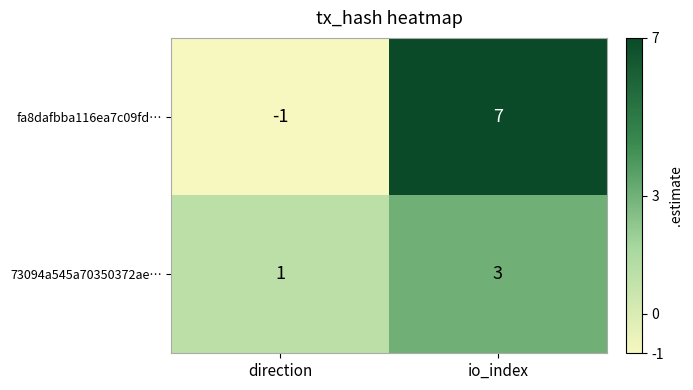

Is it true that fa8dafbba116ea7c09fd… equals 11 at io_index?

False